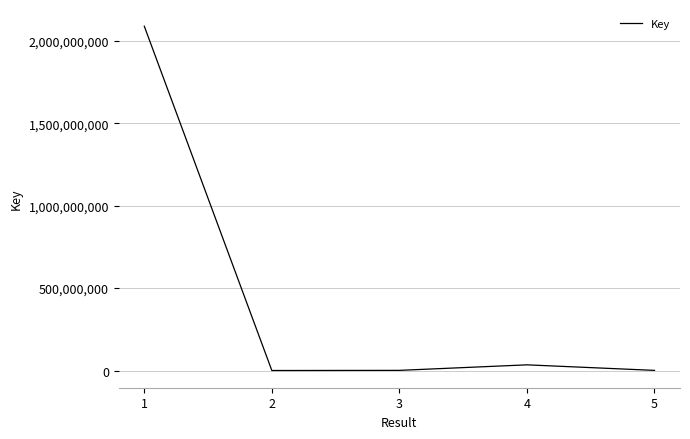

What is the sum of all values?

2125720076